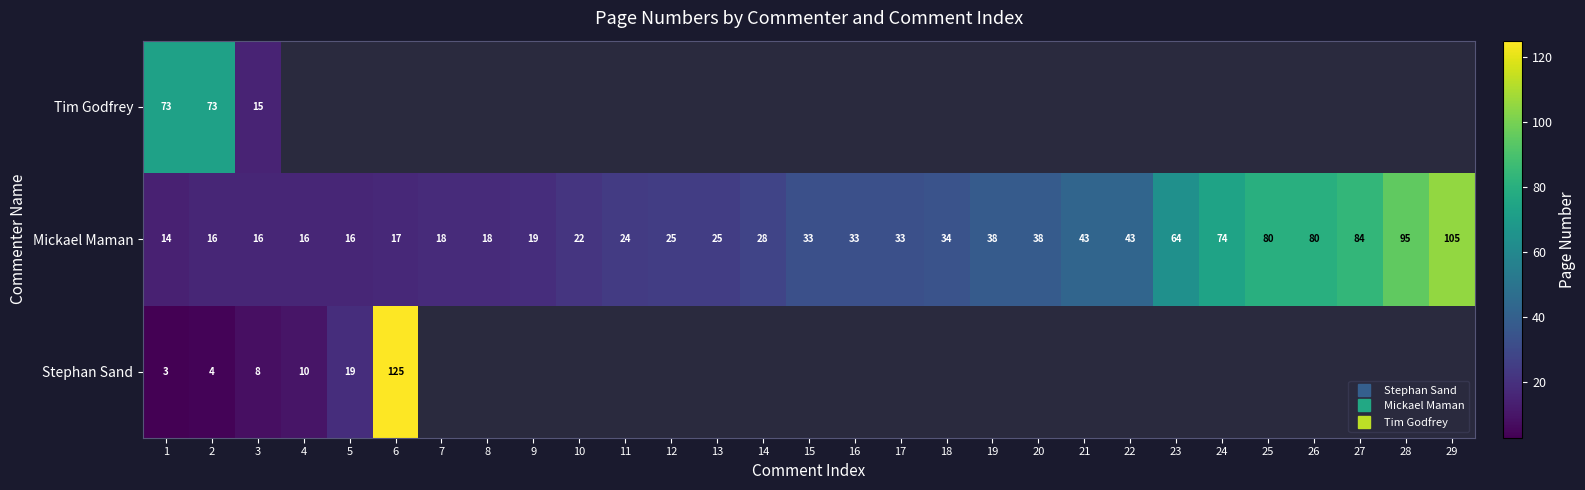

How many positive values does the Stephan Sand series have?

6